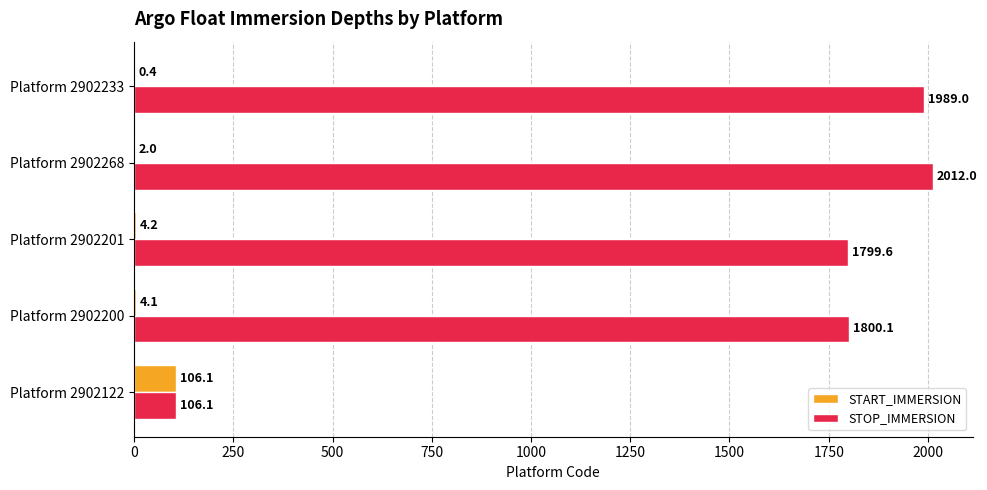

Between Platform 2902268 and Platform 2902233, which series saw the biggest shift?

STOP_IMMERSION